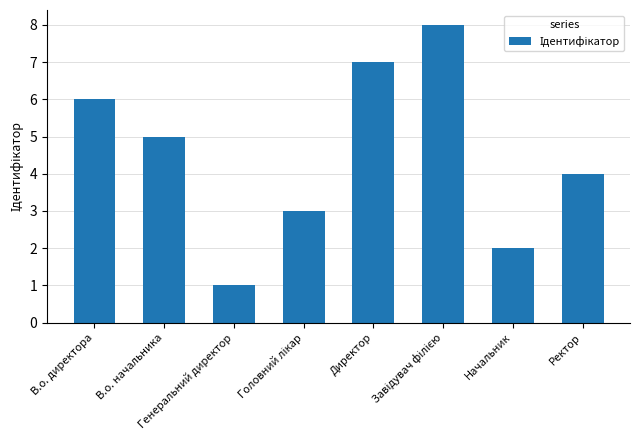

Are the bars grouped side by side (vs. stacked)?

No